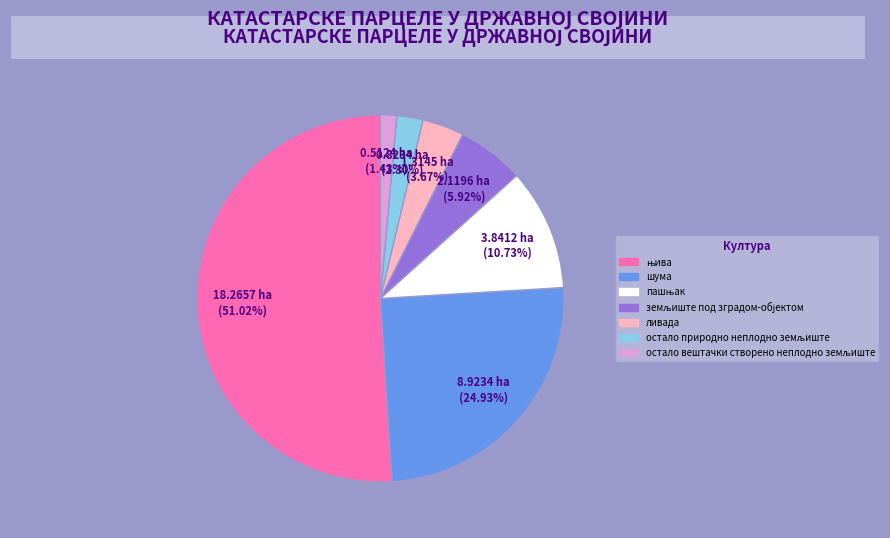

Does ливада represent more than half of the total?

No